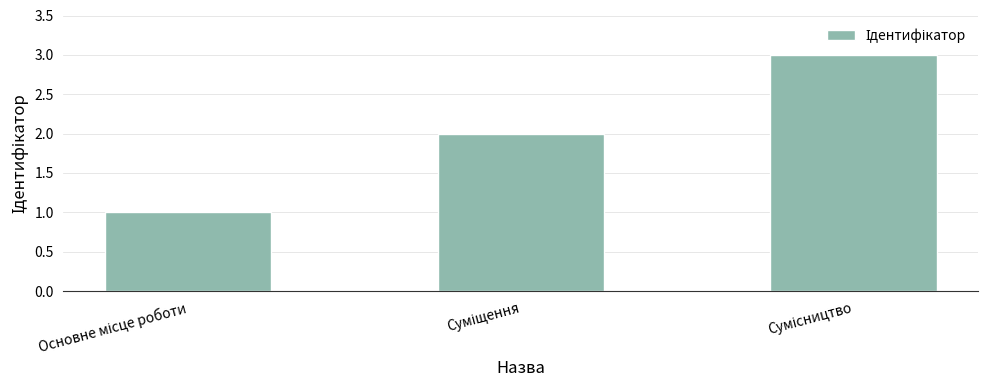

What is the average value?

2